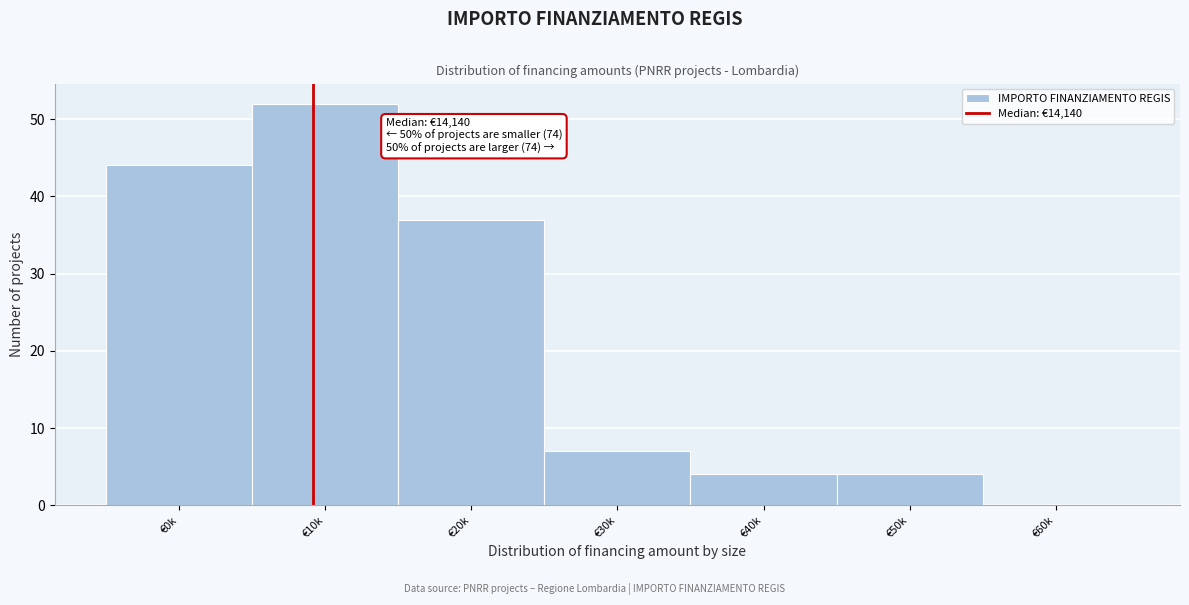

Reading right to left, extract all data points from this chart.

€60k=0	€50k=4	€40k=4	€30k=7	€20k=37	€10k=52	€0k=44